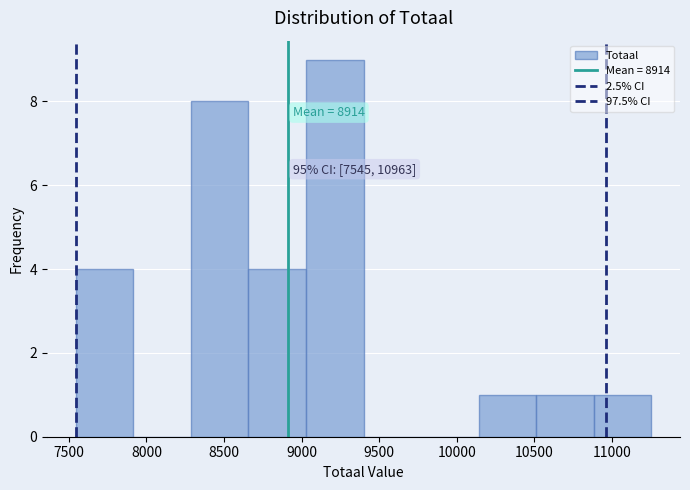

Which range on the x-axis has the tallest bar?

9050 to 9400